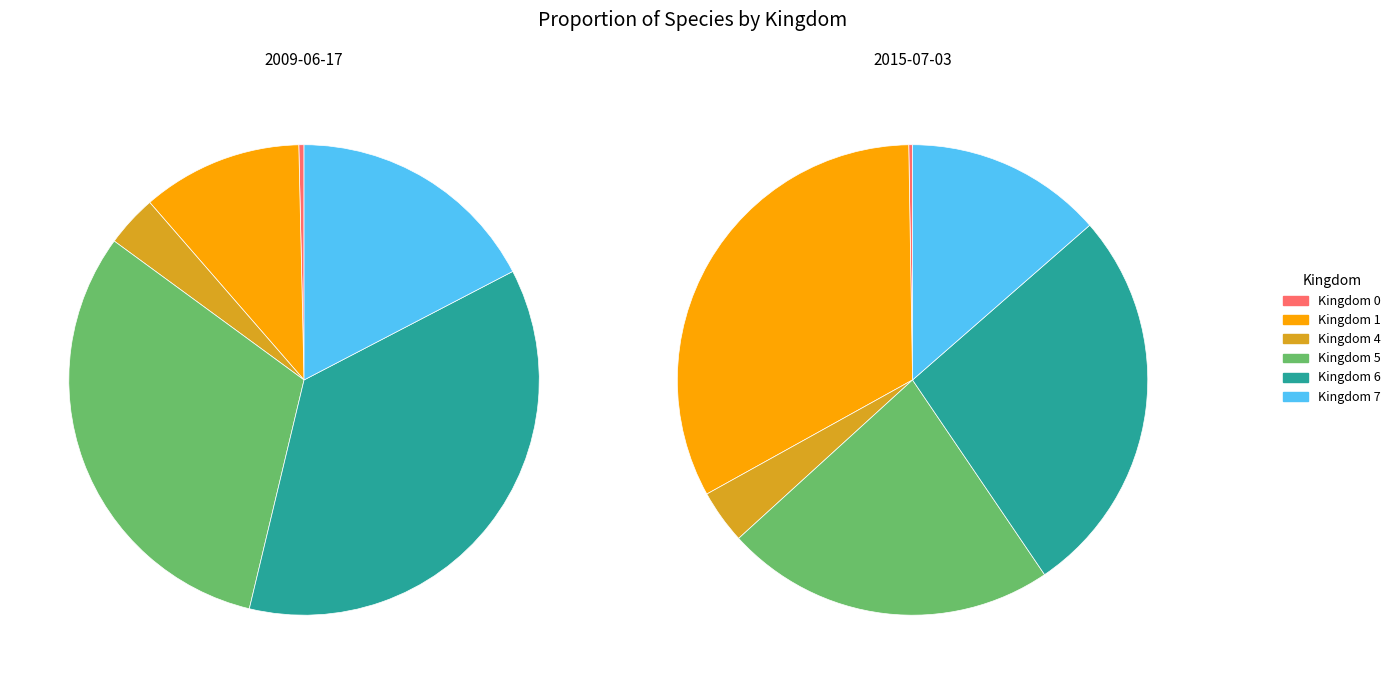

What is the difference between the highest and lowest values at 4?

22